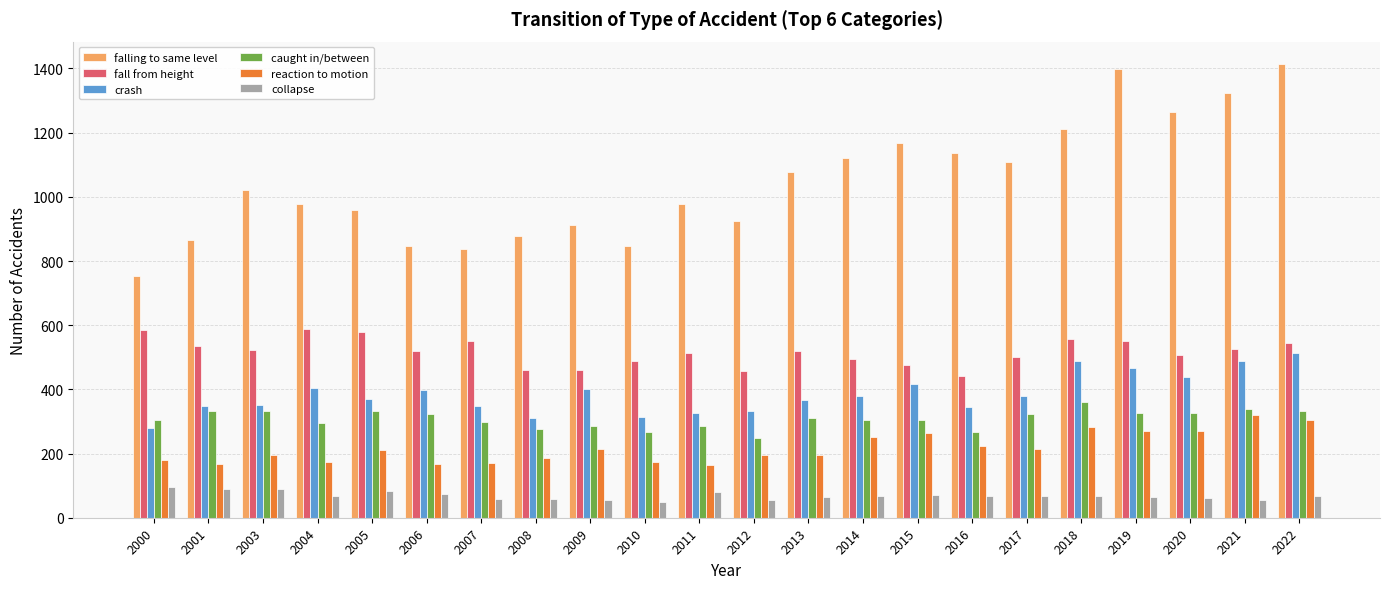

Is it true that falling to same level equals 689 at 2020?

False